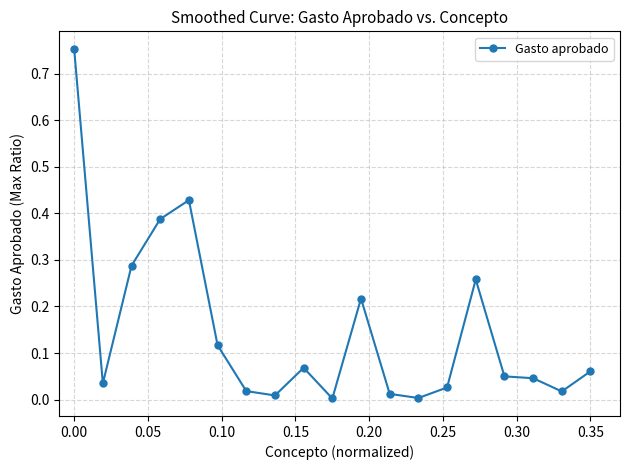

True or false: there are more than 2 points higher than both neighbors.

True